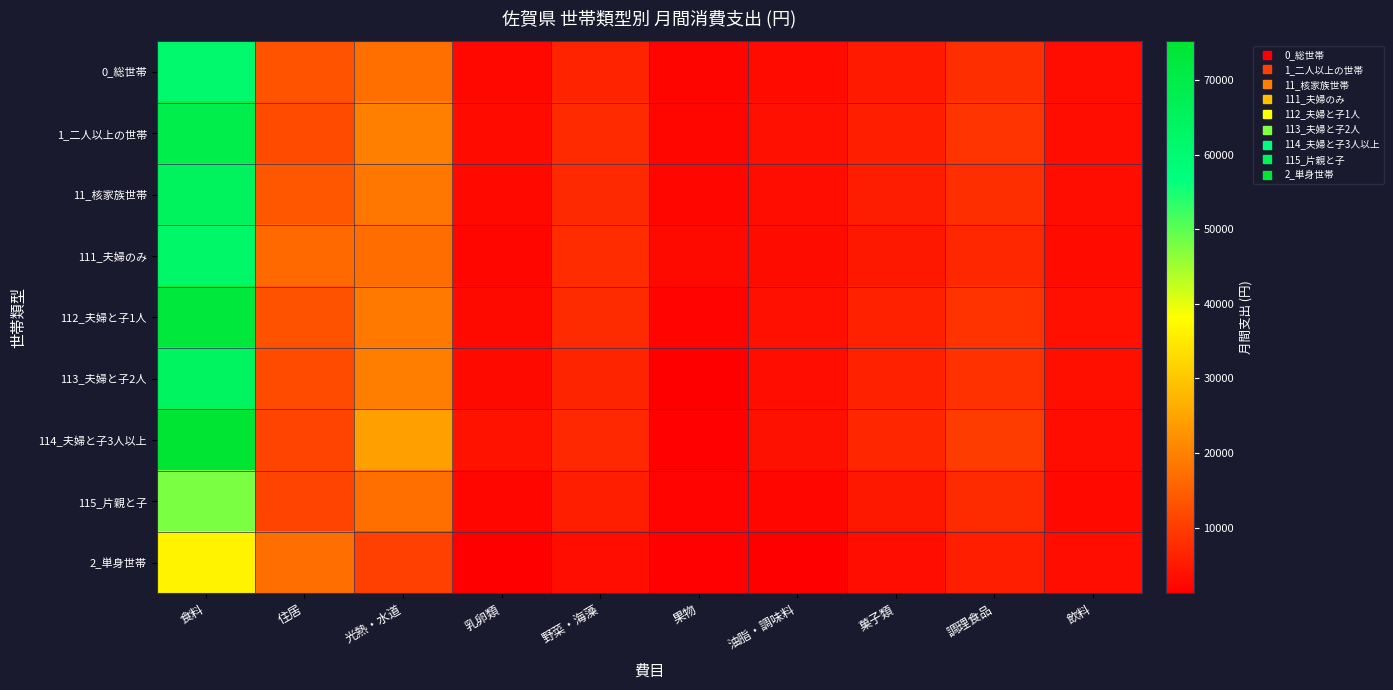

How many distinct data groups are displayed?

9